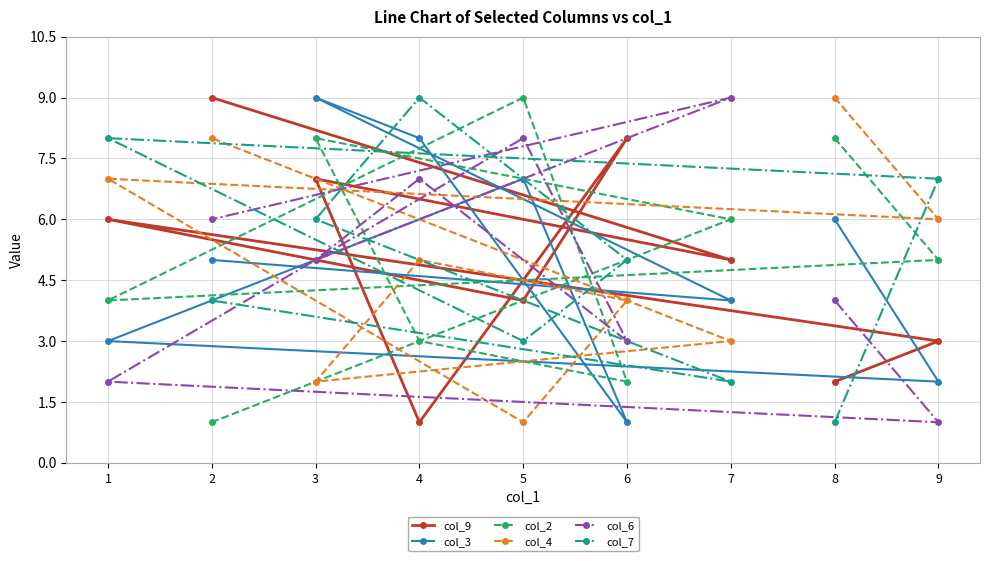

True or false: col_7 has a value of 1 at 8.

True